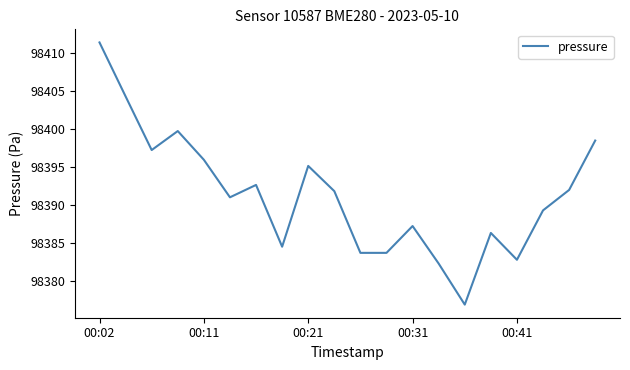

What is the difference between the maximum and minimum values?

34.5